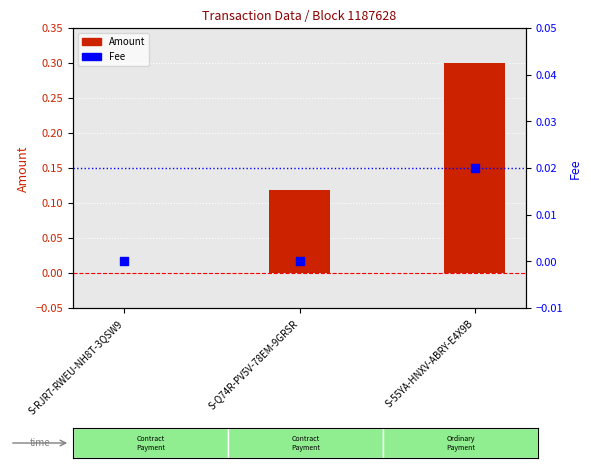

Which series has the largest total across all categories?

Amount